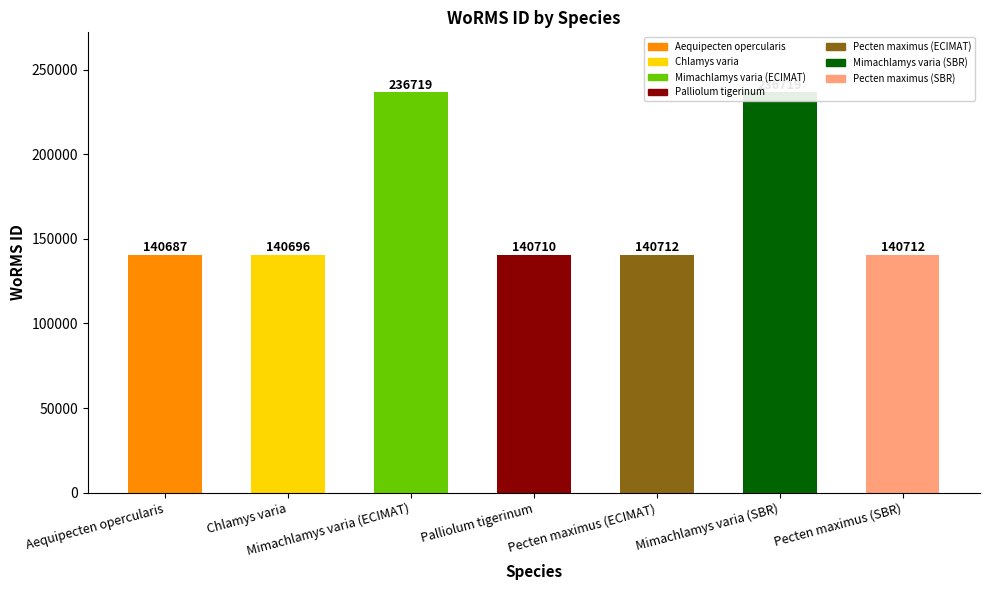

At which label is the value closest to 188703?

Pecten maximus (ECIMAT)